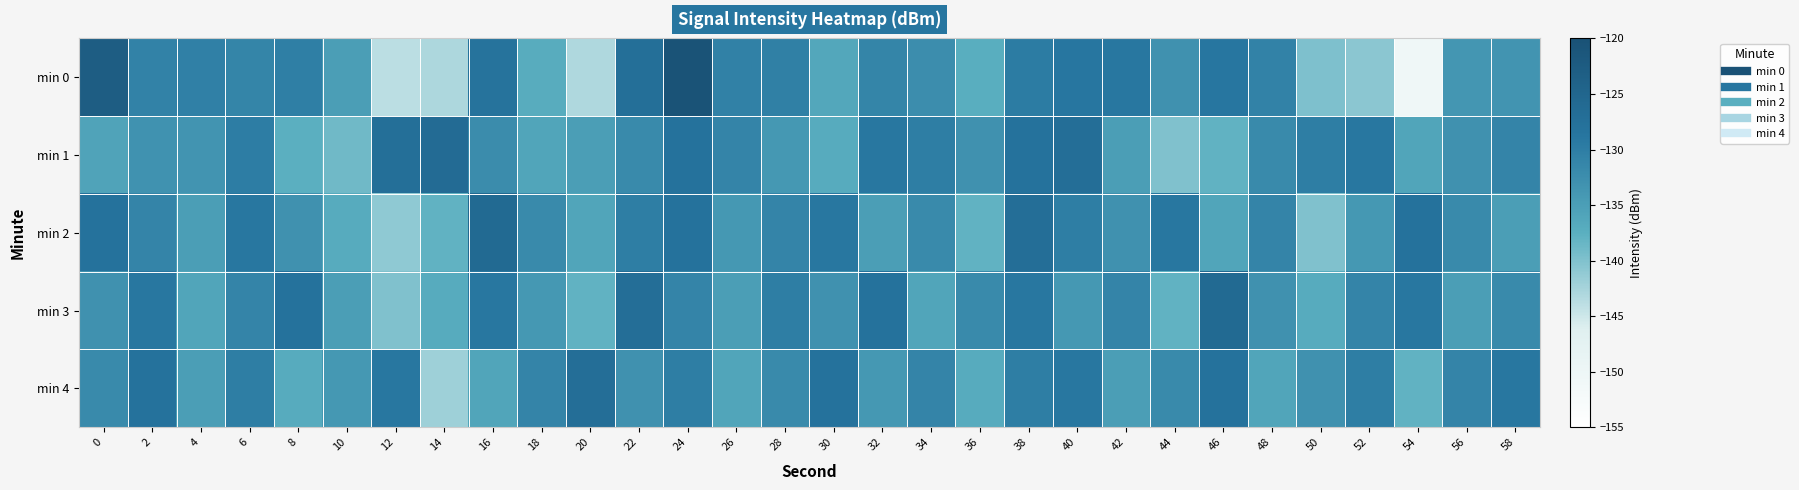

Reading right to left, list all the values displayed in this chart.

min 0: 58=-133.5	56=-133.8	54=-150.7	52=-140.7	50=-140.0	48=-130.7	46=-128.8	44=-133.0	42=-129.0	40=-128.8	38=-129.8	36=-137.5	34=-132.4	32=-131.2	30=-136.4	28=-130.3	26=-130.6	24=-120.3	22=-127.3	20=-143.0	18=-137.1	16=-128.1	14=-142.9	12=-143.8	10=-134.9	8=-130.2	6=-131.2	4=-130.4	2=-130.7	0=-122.8
min 1: 58=-131.0	56=-133.0	54=-136.0	52=-129.0	50=-130.0	48=-132.0	46=-138.0	44=-140.0	42=-135.0	40=-127.0	38=-128.0	36=-133.0	34=-130.0	32=-129.0	30=-137.0	28=-134.0	26=-131.0	24=-128.0	22=-132.0	20=-135.0	18=-136.0	16=-132.2	14=-126.3	12=-127.1	10=-138.9	8=-137.5	6=-129.9	4=-133.4	2=-133.3	0=-135.8
min 2: 58=-135.0	56=-132.0	54=-128.0	52=-134.0	50=-140.0	48=-131.0	46=-136.0	44=-129.0	42=-133.0	40=-130.0	38=-127.0	36=-138.0	34=-132.0	32=-135.0	30=-129.0	28=-131.0	26=-134.0	24=-128.0	22=-130.0	20=-136.0	18=-132.0	16=-126.0	14=-138.0	12=-141.0	10=-137.0	8=-133.0	6=-129.0	4=-135.0	2=-131.0	0=-128.0
min 3: 58=-132.0	56=-135.0	54=-129.0	52=-131.0	50=-137.0	48=-133.0	46=-126.0	44=-138.0	42=-131.0	40=-134.0	38=-129.0	36=-132.0	34=-136.0	32=-128.0	30=-133.0	28=-130.0	26=-135.0	24=-131.0	22=-127.0	20=-138.0	18=-134.0	16=-129.0	14=-137.0	12=-140.0	10=-135.0	8=-128.0	6=-131.0	4=-136.0	2=-129.0	0=-133.0
min 4: 58=-129.0	56=-131.0	54=-138.0	52=-130.0	50=-133.0	48=-136.0	46=-128.0	44=-132.0	42=-135.0	40=-129.0	38=-130.0	36=-137.0	34=-131.0	32=-134.0	30=-128.0	28=-132.0	26=-136.0	24=-130.0	22=-133.0	20=-127.0	18=-131.0	16=-136.0	14=-142.0	12=-129.0	10=-134.0	8=-137.0	6=-130.0	4=-135.0	2=-128.0	0=-132.0